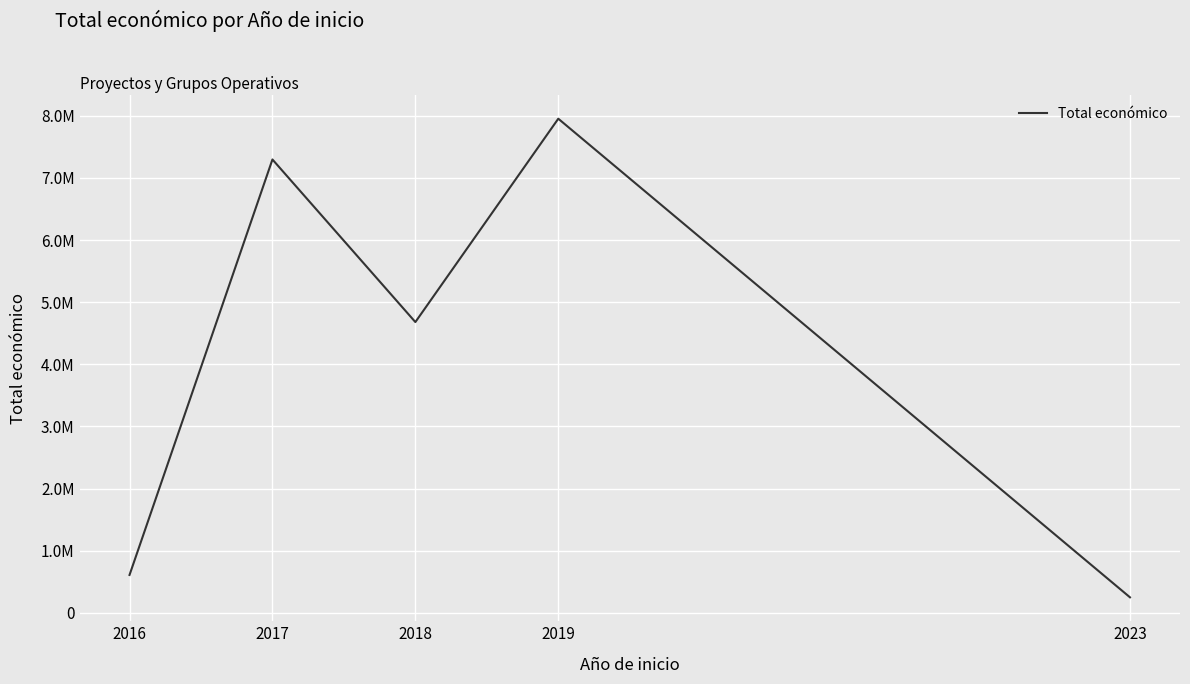

What is the change in value from 2016 to 2023?

-359676.0